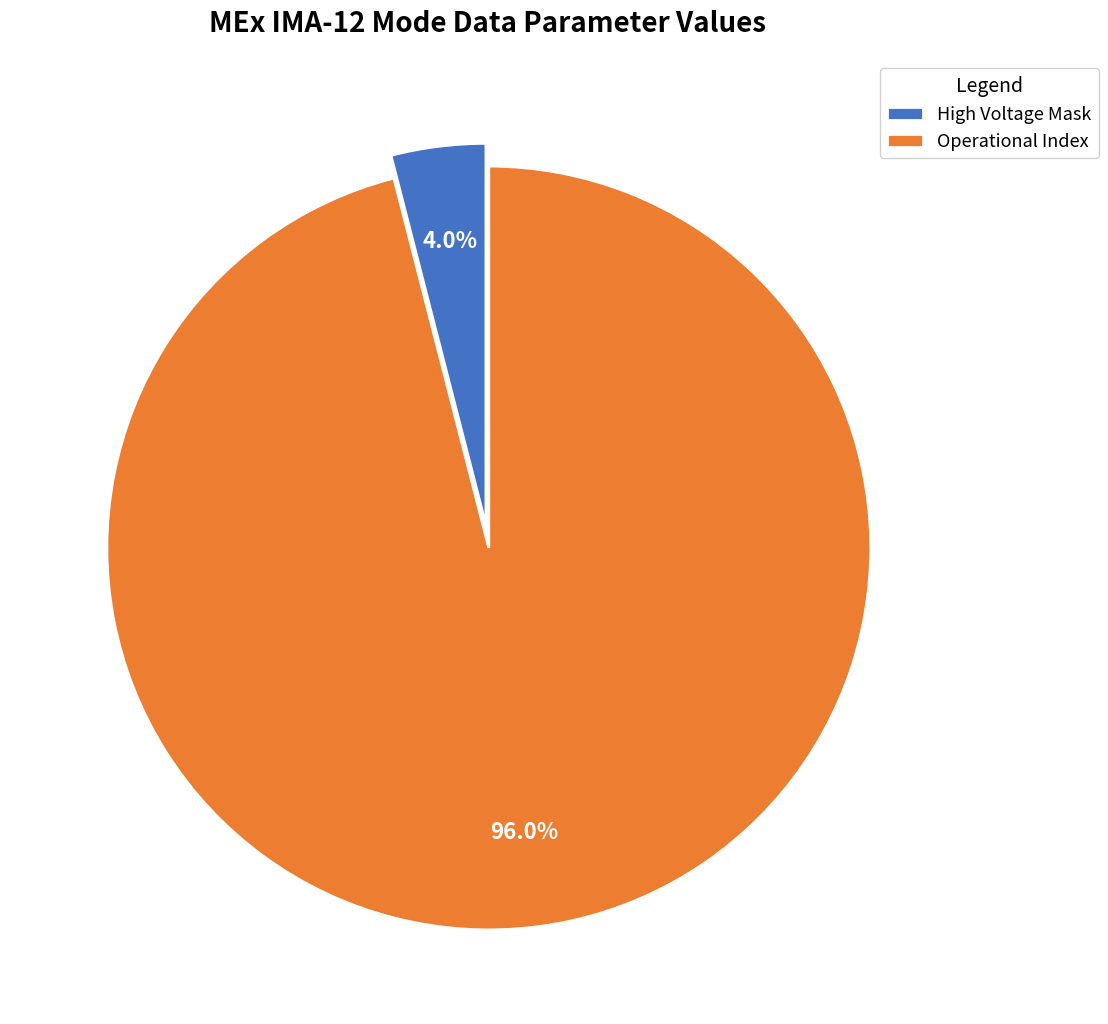

How many segments does this pie chart have?

2